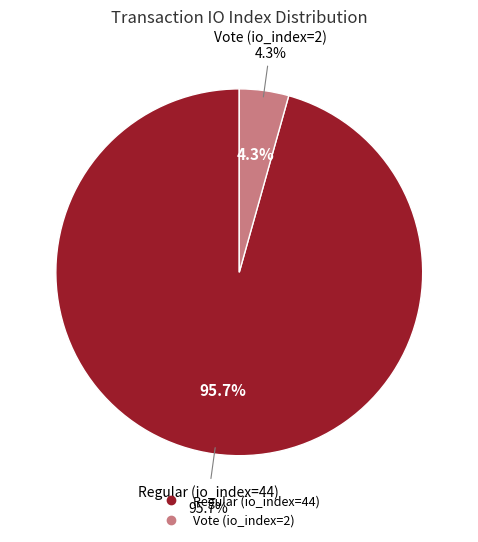

What is the largest slice in the pie chart?

Regular (io_index=44)